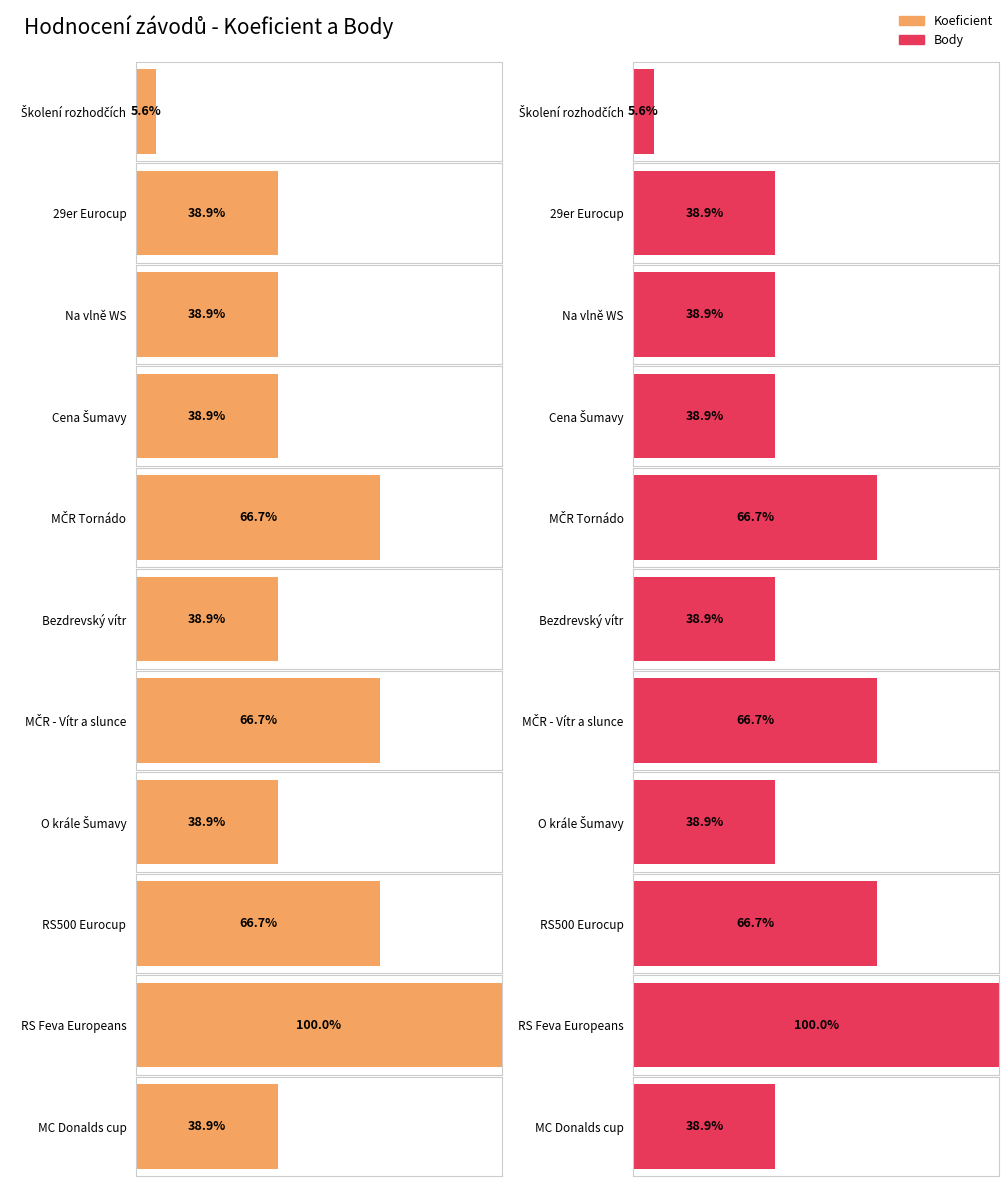

What position from the left is RS500 Eurocup?

9